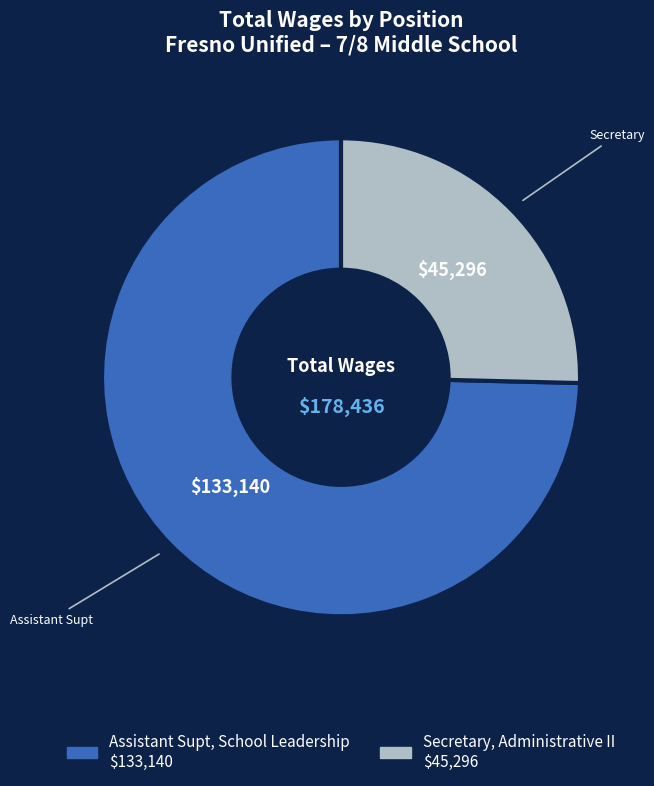

Between Secretary, Administrative II and Assistant Supt, School Leadership, which is larger?

Assistant Supt, School Leadership